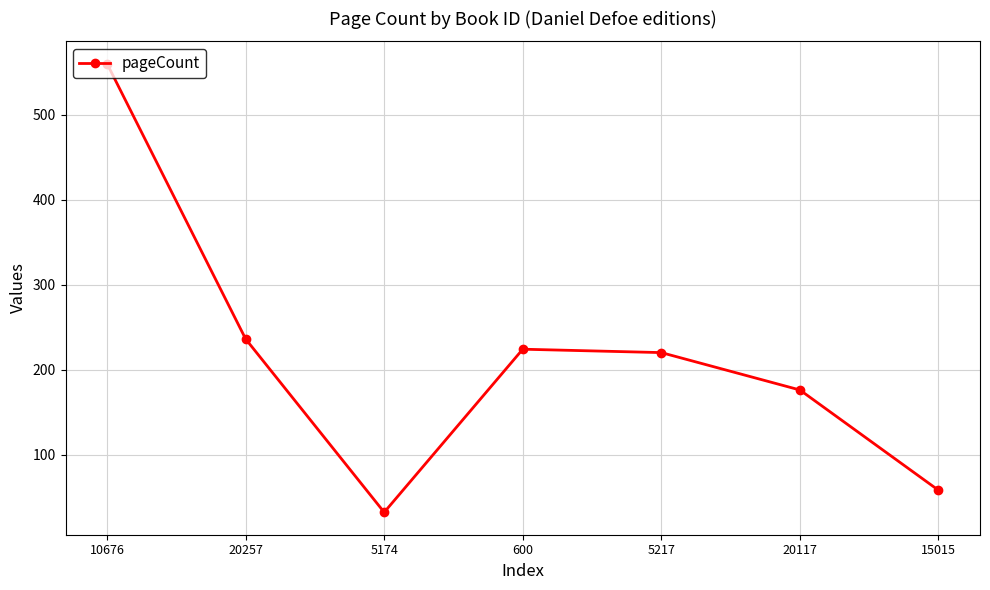

What is the value of the 2nd point from the left?

236